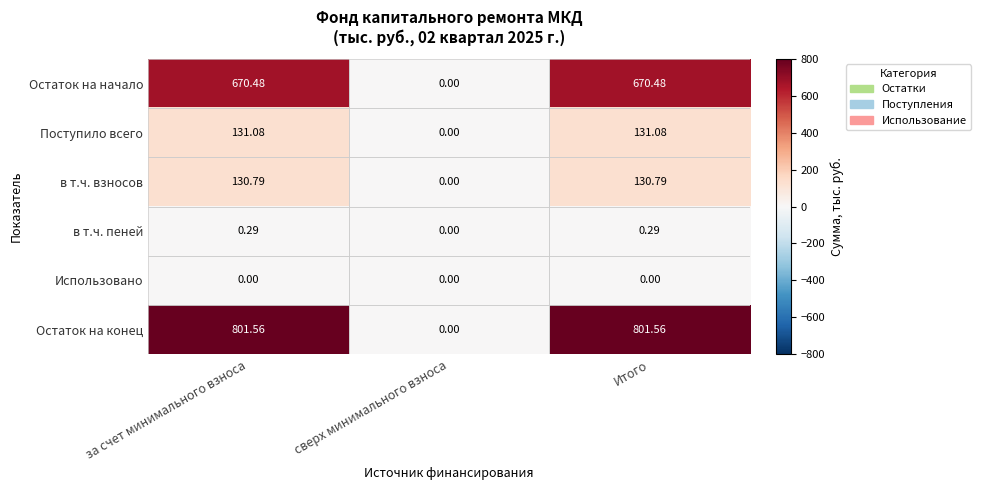

How many positive values does the Остаток на конец series have?

2